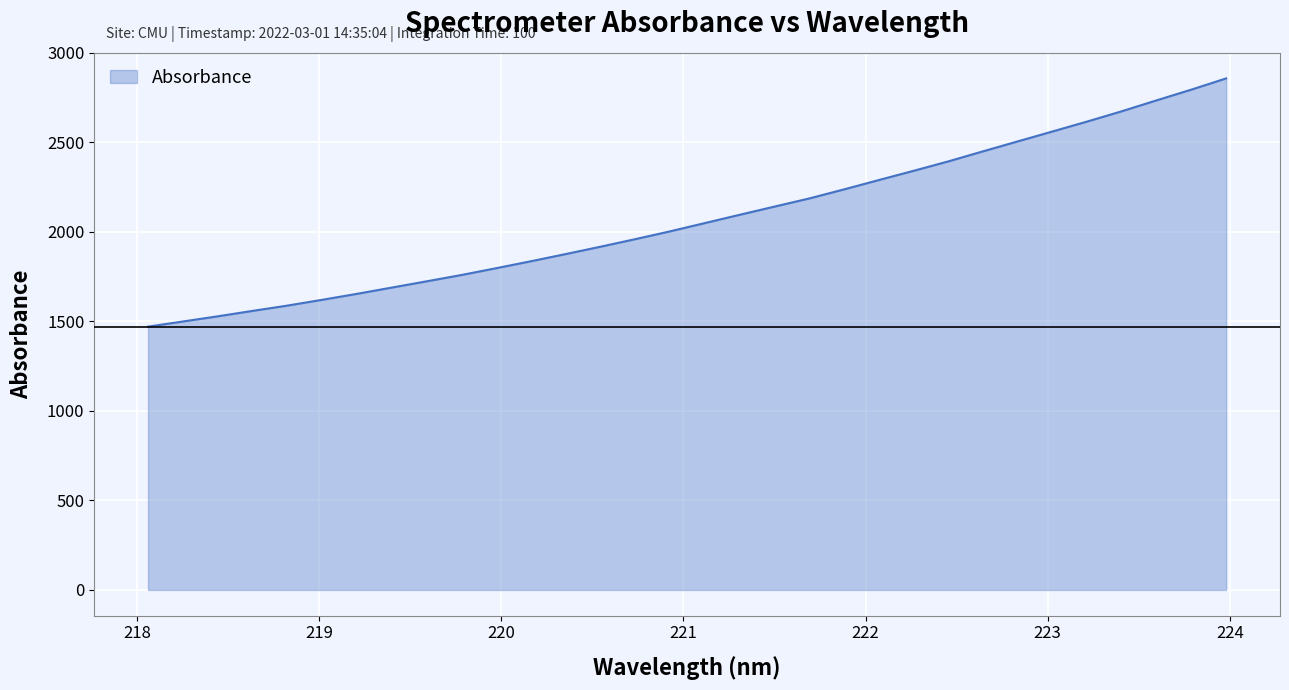

What is the difference between the maximum and minimum values?

1386.7